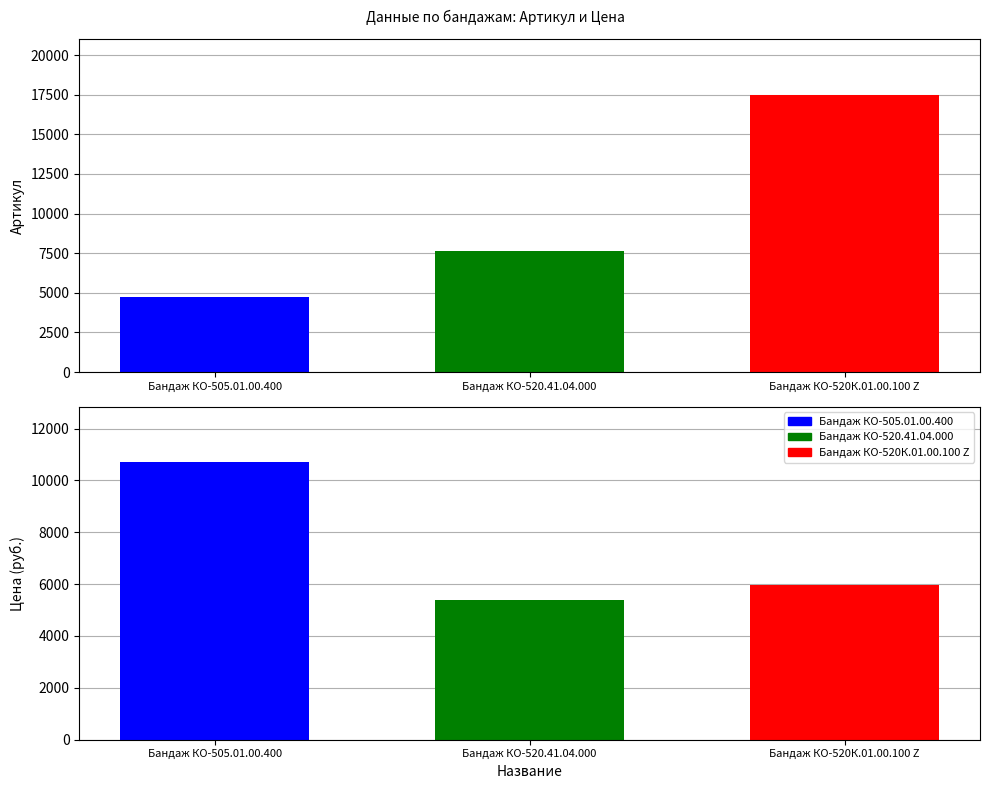

What is the label of the 1st bar from the right?

Бандаж КО-520К.01.00.100 Z